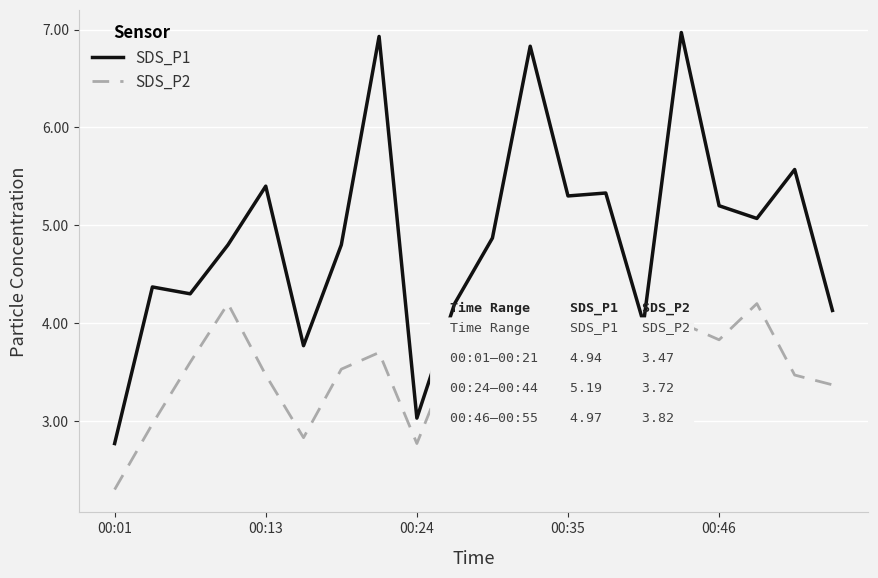

True or false: SDS_P2 and SDS_P1 intersect in this chart.

False